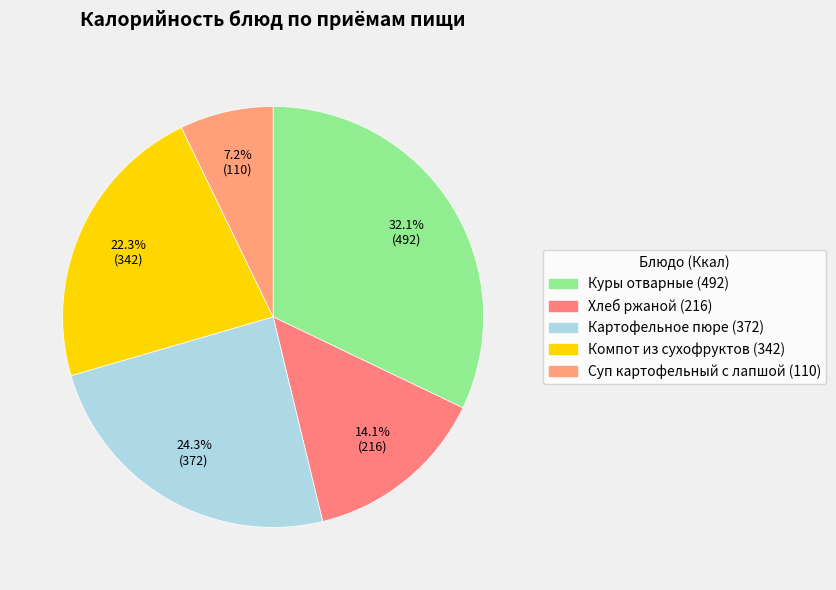

How many segments does this pie chart have?

5